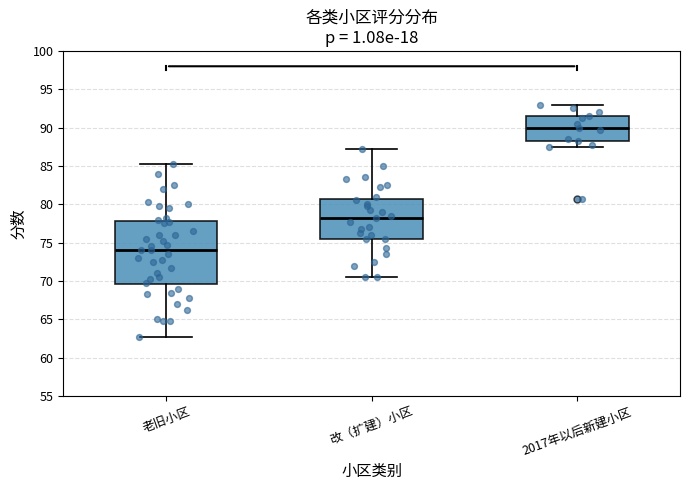

Reading left to right, transcribe this box plot: for each box, give where its median line is, the range the box spans, and where its two whiskers end, as read against the y-axis. The values are not printed on the chart, so give them approximately, as read against the axis.

老旧小区: median 74.0, box 69.5 to 78.0, whiskers 63.0 to 85.5
改（扩建）小区: median 78.5, box 75.5 to 81.0, whiskers 70.5 to 87.5
2017年以后新建小区: median 90.0, box 88.5 to 91.5, whiskers 87.5 to 93.0